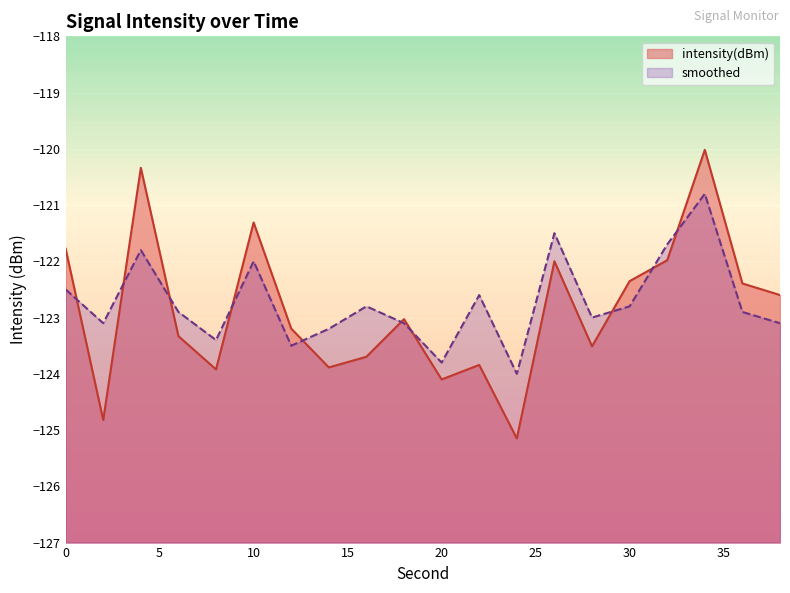

Where do smoothed and intensity(dBm) first cross each other?

0 and 2